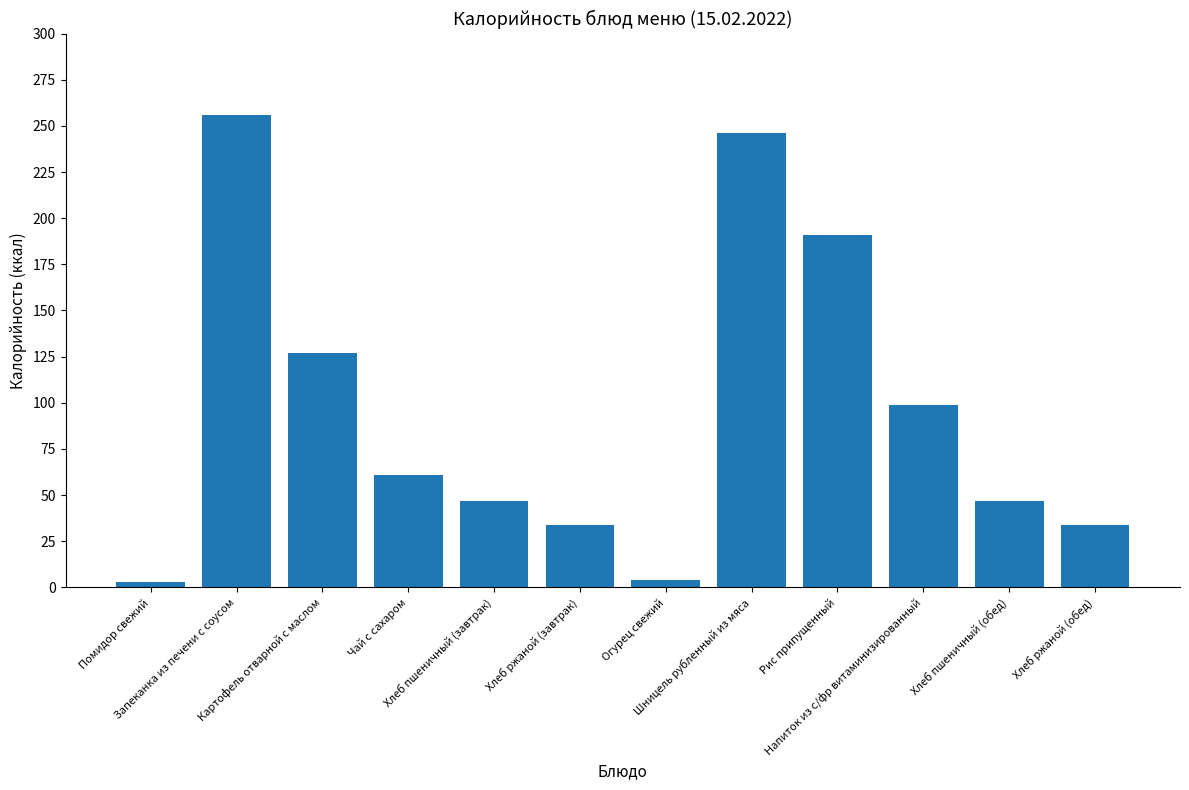

What is the label of the 2nd bar from the left?

Запеканка из печени с соусом